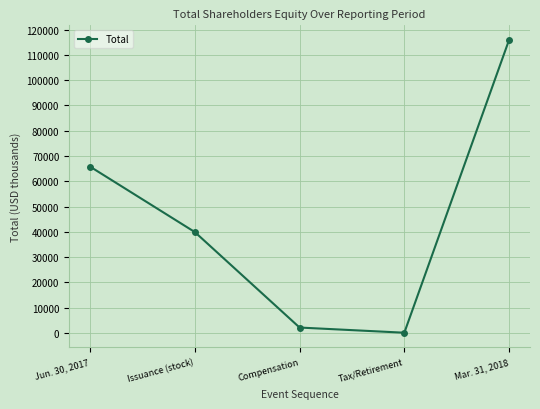

List the labels in order of value, smallest first.

Tax/Retirement, Compensation, Issuance (stock), Jun. 30, 2017, Mar. 31, 2018